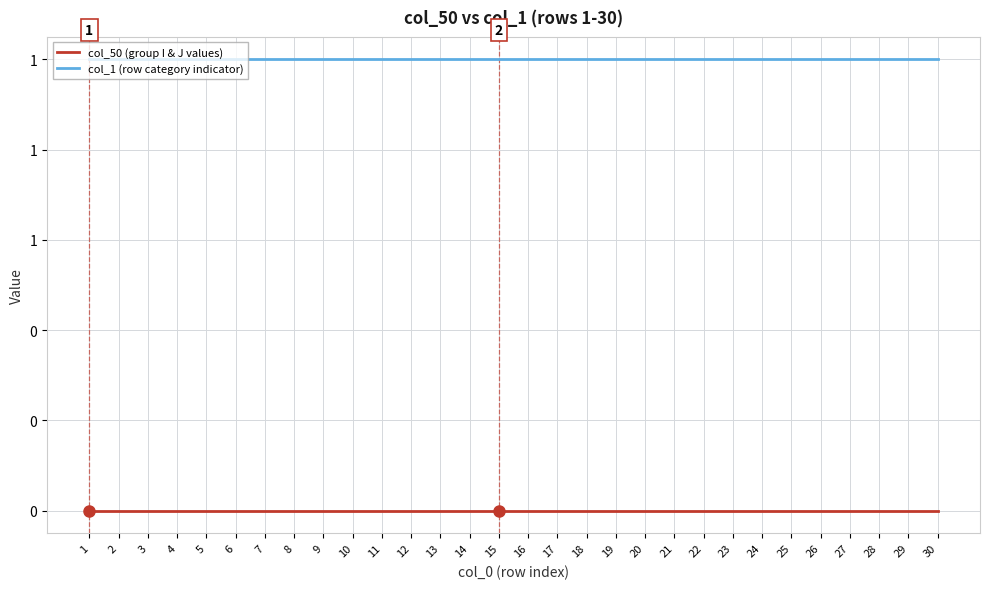

Is the value of col_1 (row category indicator) at 10 greater than the value of col_50 (group I & J values) at 22?

Yes